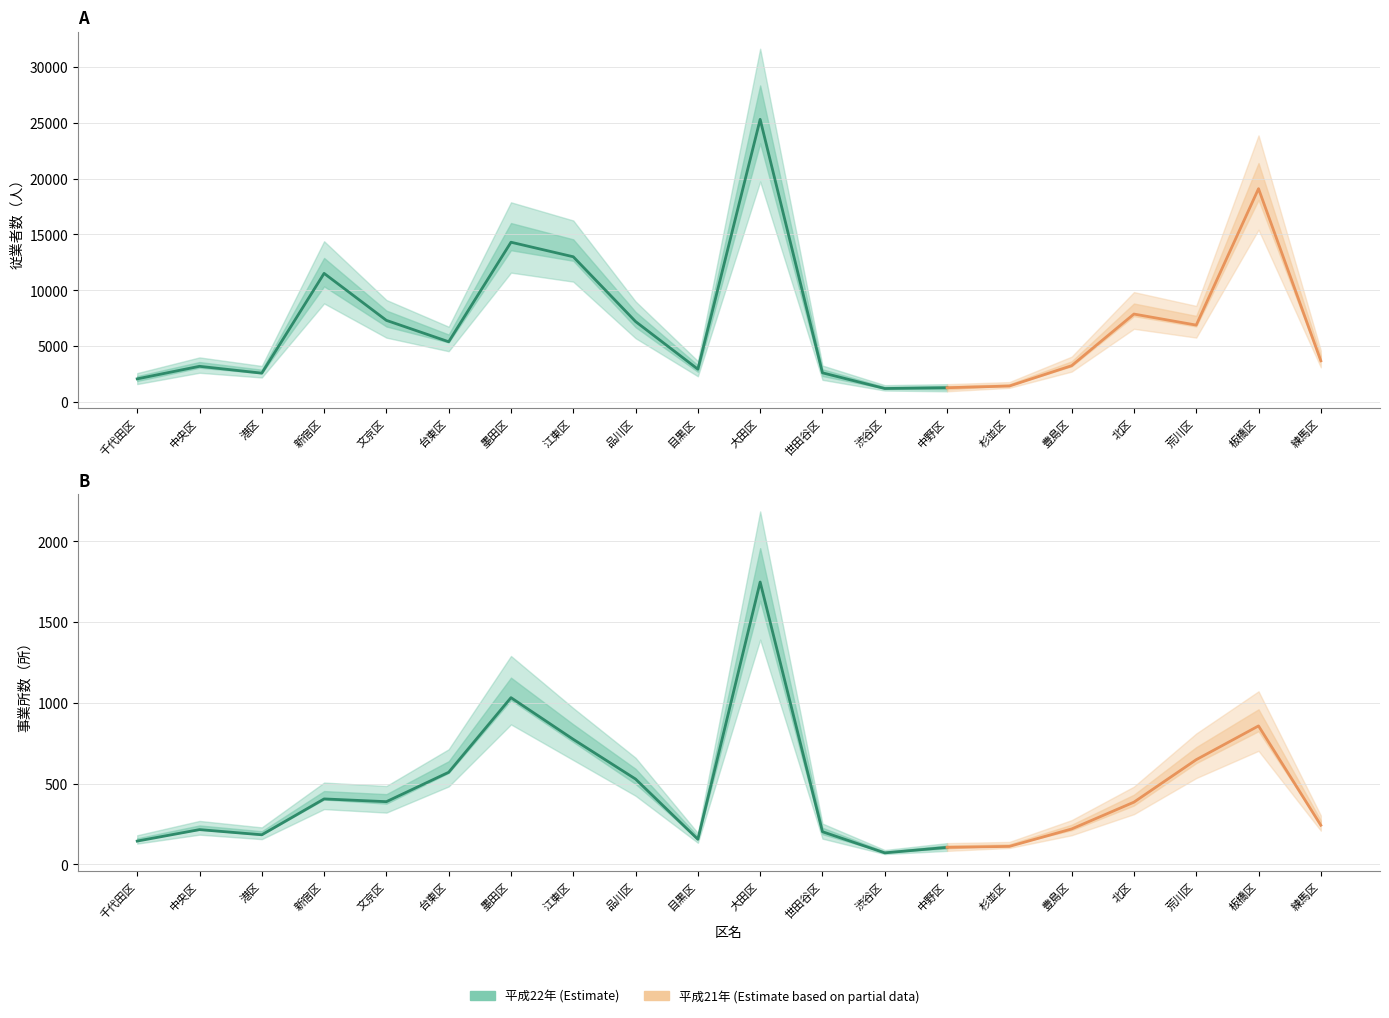

True or false: 従業者数 平成22年 and 従業者数 平成21年 intersect in this chart.

True